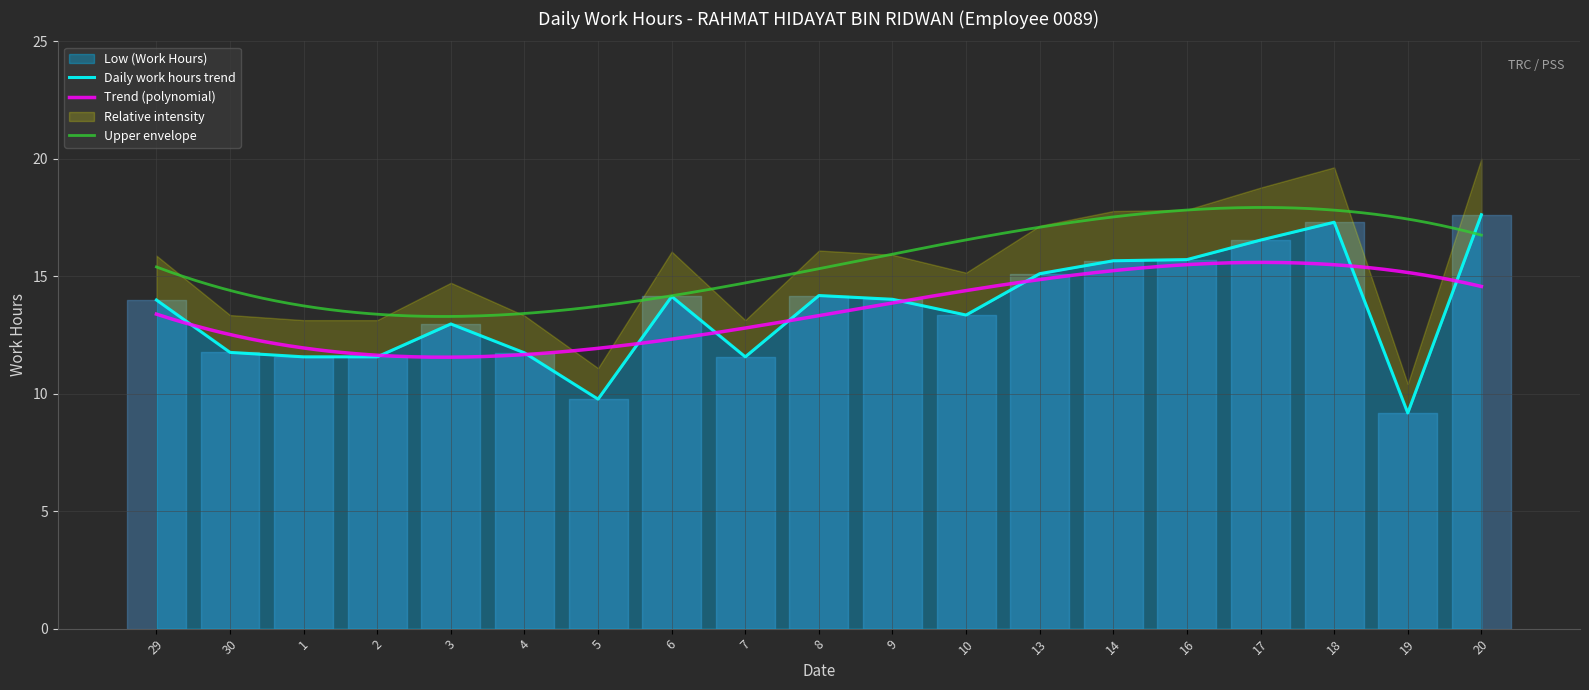

What is the change in value from 30 to 7?

-0.2